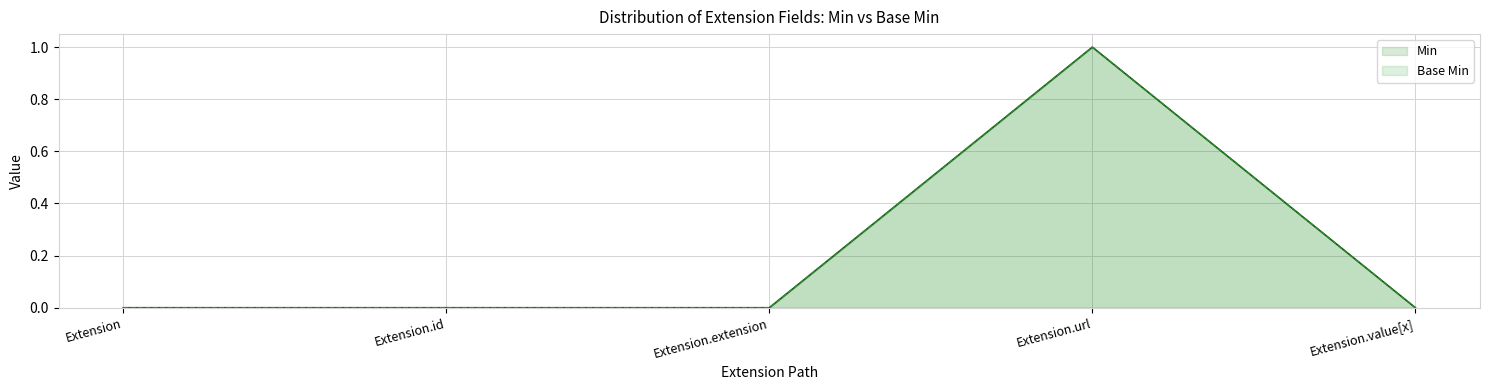

Reading right to left, extract all data points from this chart.

Min: Extension.value[x]=0	Extension.url=1	Extension.extension=0	Extension.id=0	Extension=0
Base Min: Extension.value[x]=0	Extension.url=1	Extension.extension=0	Extension.id=0	Extension=0